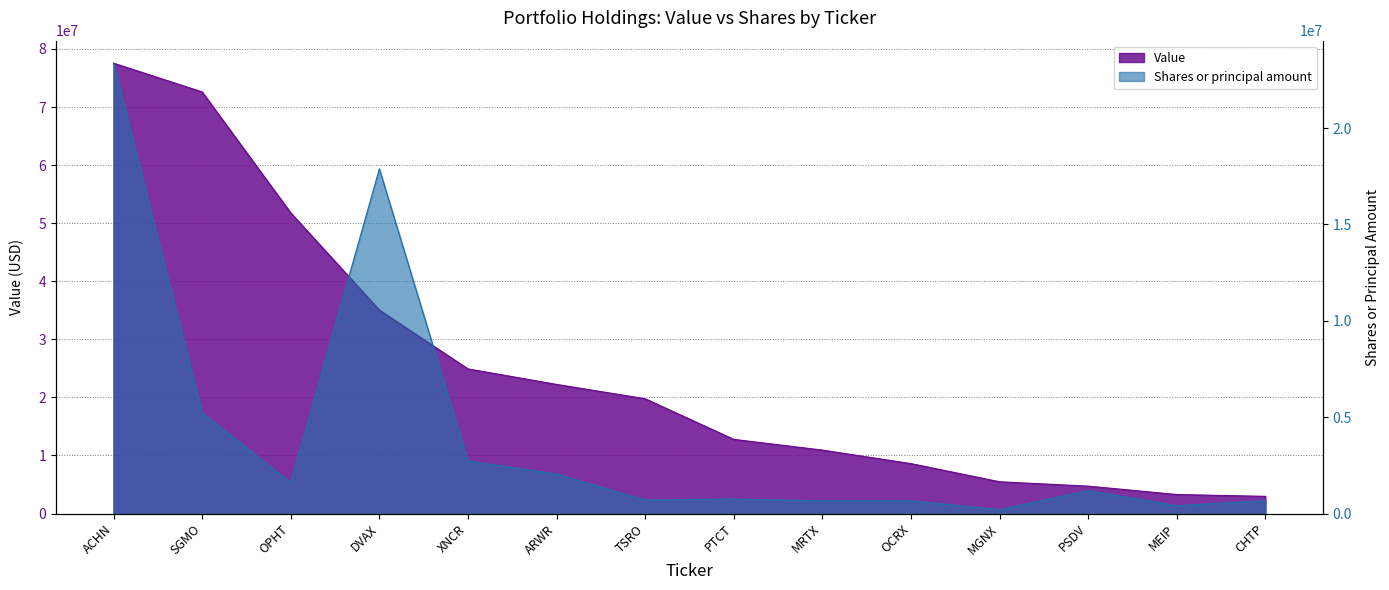

At which label is Shares or principal amount closest to 11782702?

DVAX